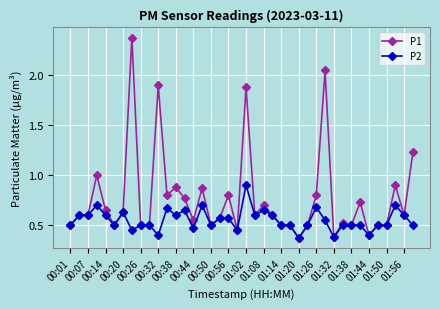

True or false: P1 has more than 0 interior local peaks.

True